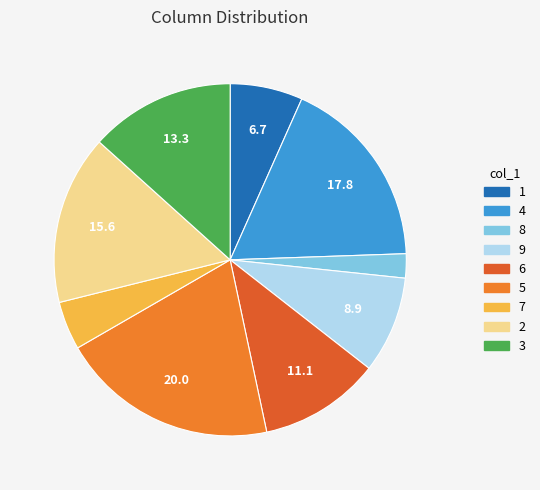

What is the change in value from 8 to 2?

+6